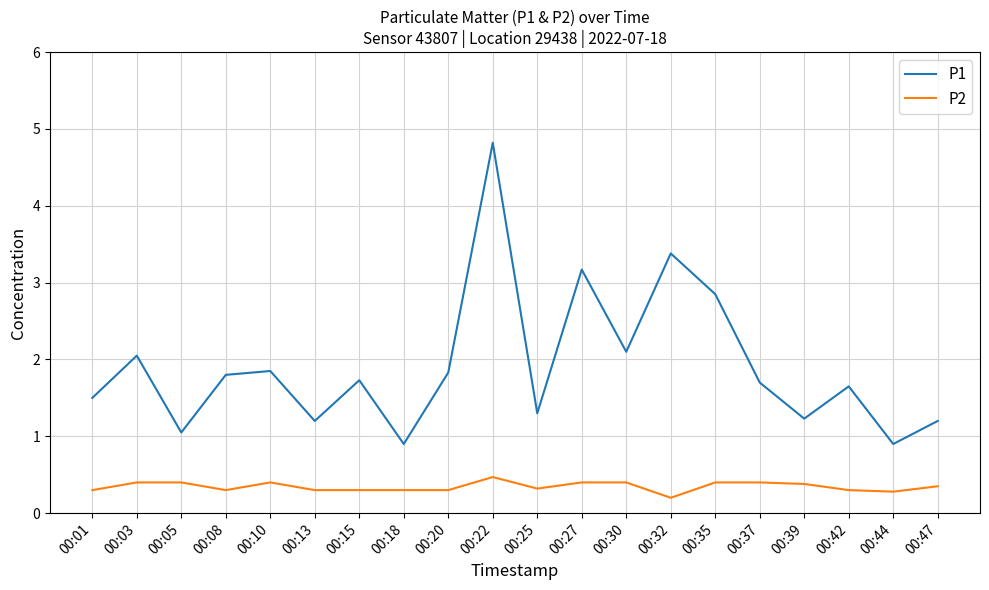

What is the difference between the maximum and minimum values in the P1 series?

3.9